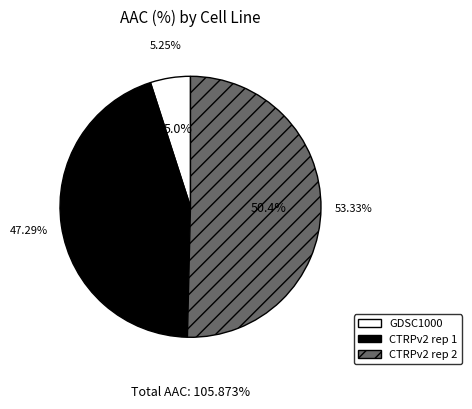

What is the ratio of the value at GDSC1000 to the value at CTRPv2 rep 1?

0.1